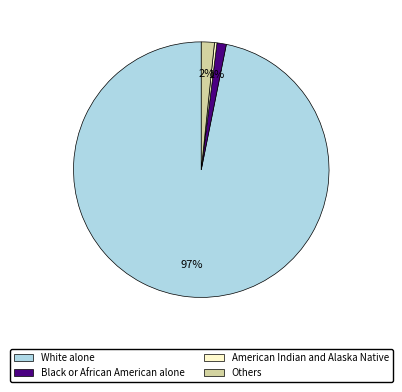

True or false: Black or African American alone accounts for 1% of the total.

True